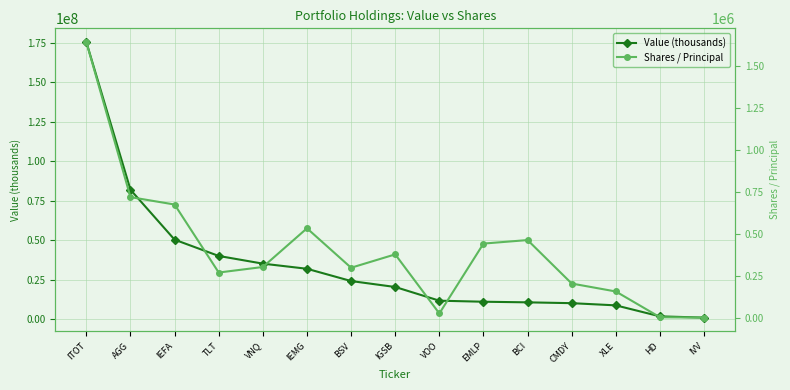

What is the sum of the Value (thousands) values at BCI and AGG?

92610663